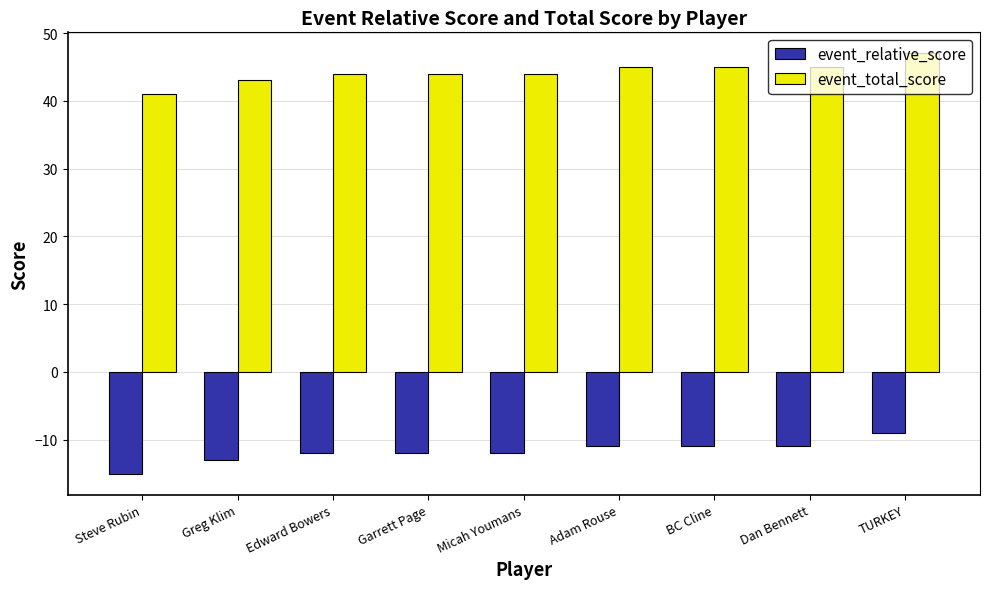

Count the event_relative_score values in the range -12 to -11.

6